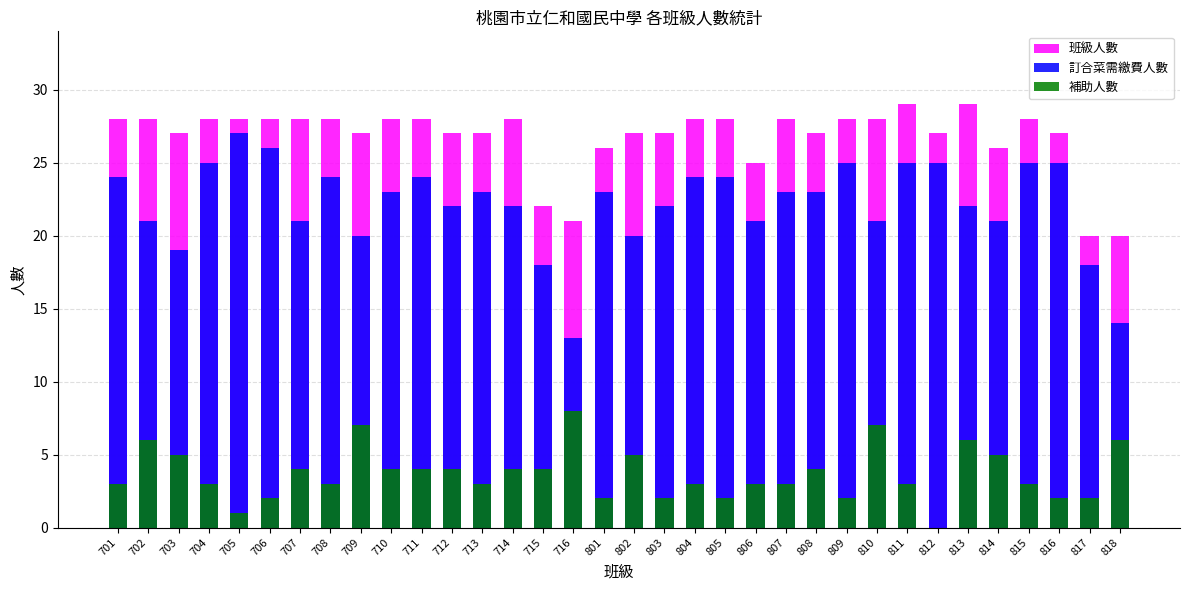

Reading left to right, what are all the values shown in this chart?

班級人數: 28	28	27	28	28	28	28	28	27	28	28	27	27	28	22	21	26	27	27	28	28	25	28	27	28	28	29	27	29	26	28	27	20	20
訂合菜需繳費人數: 24	21	19	25	27	26	21	24	20	23	24	22	23	22	18	13	23	20	22	24	24	21	23	23	25	21	25	25	22	21	25	25	18	14
補助人數: 3	6	5	3	1	2	4	3	7	4	4	4	3	4	4	8	2	5	2	3	2	3	3	4	2	7	3	0	6	5	3	2	2	6